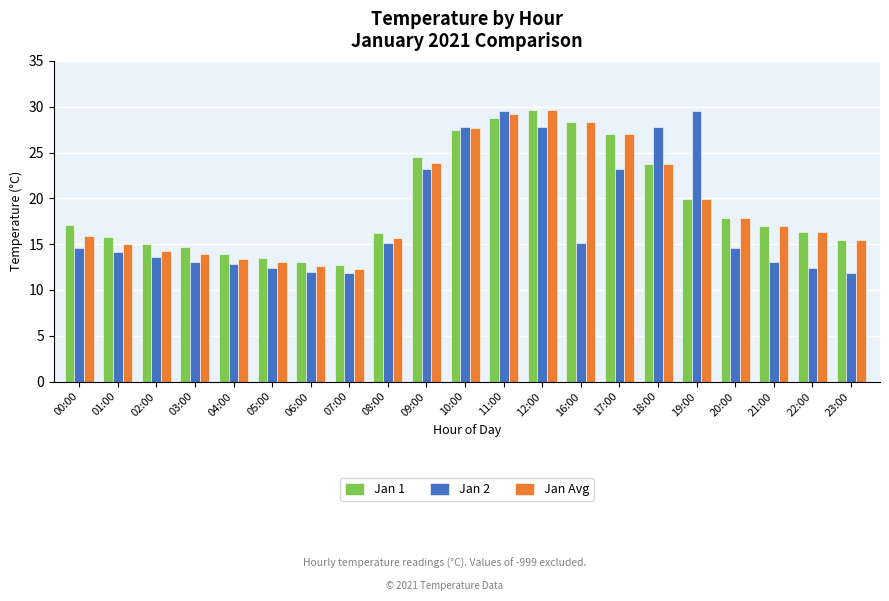

What is the label of the 6th bar from the left?

05:00